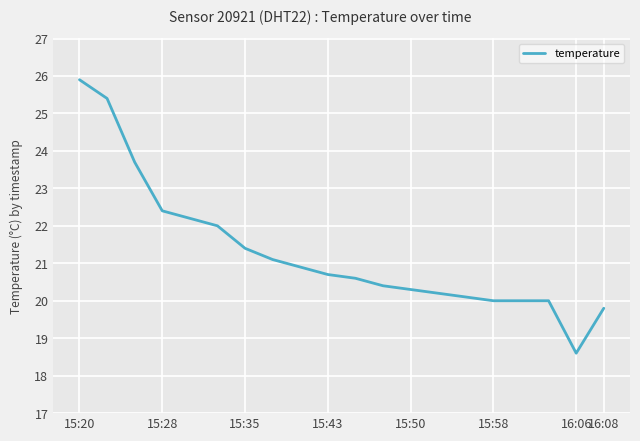

What is the minimum value shown in the chart?

18.6